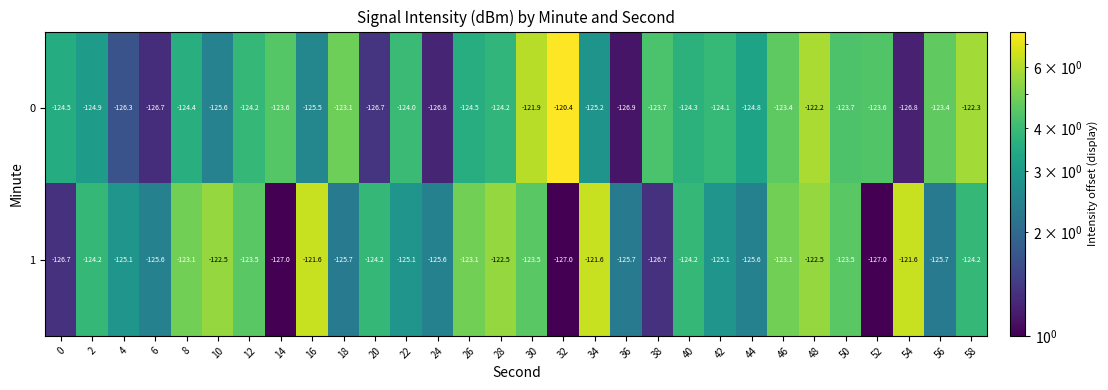

Which series has the largest range (max minus min)?

0